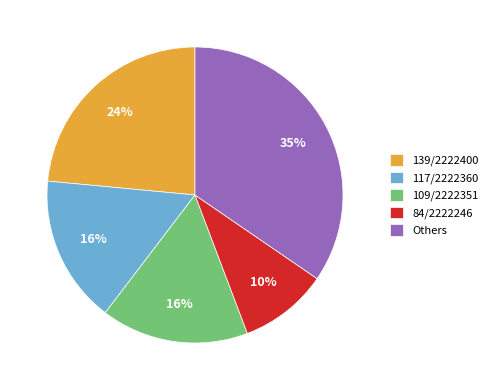

What is the largest slice in the pie chart?

Others